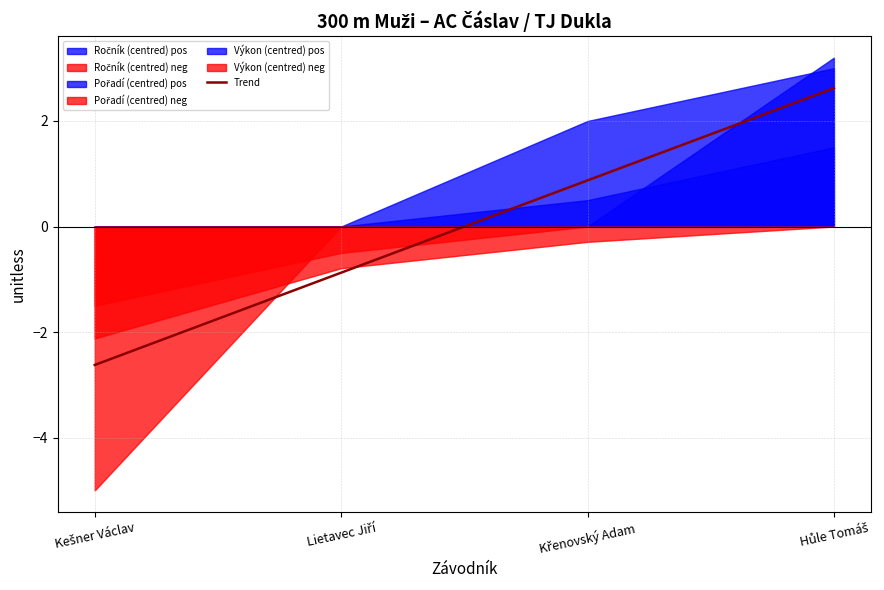

At which label does the data first exceed 0?

Křenovský Adam